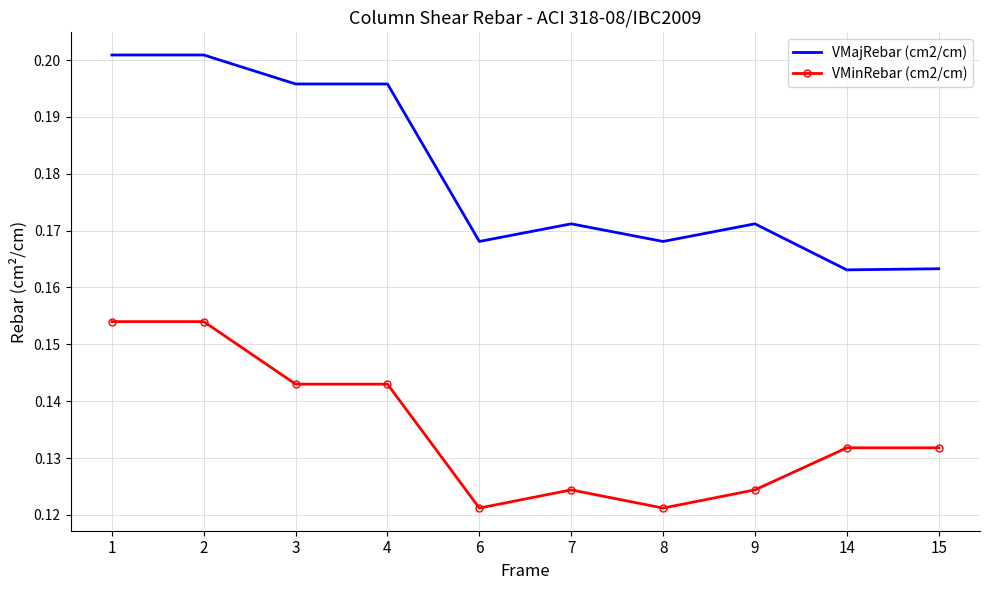

Which series has the widest spread of values?

VMajRebar (cm2/cm)